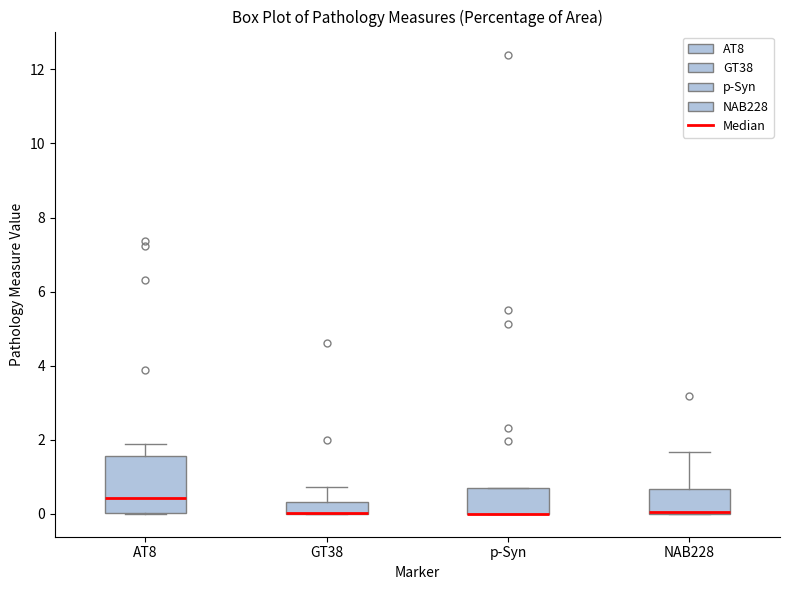

Reading left to right, read every box against the y-axis: the position of its median line, the range the box covers, and the ends of its whiskers. The values are not printed on the chart, so give them approximately, as read against the axis.

AT8: median 0.4, box 0.0 to 1.6, whiskers 0.0 to 1.8
GT38: median 0.0 (drawn on the box's lower edge), box 0.0 to 0.4, whiskers 0.0 to 0.8
p-Syn: median 0.0 (drawn on the box's lower edge), box 0.0 to 0.6, whiskers 0.0 to 0.6
NAB228: median 0.0 (drawn on the box's lower edge), box 0.0 to 0.6, whiskers 0.0 to 1.6